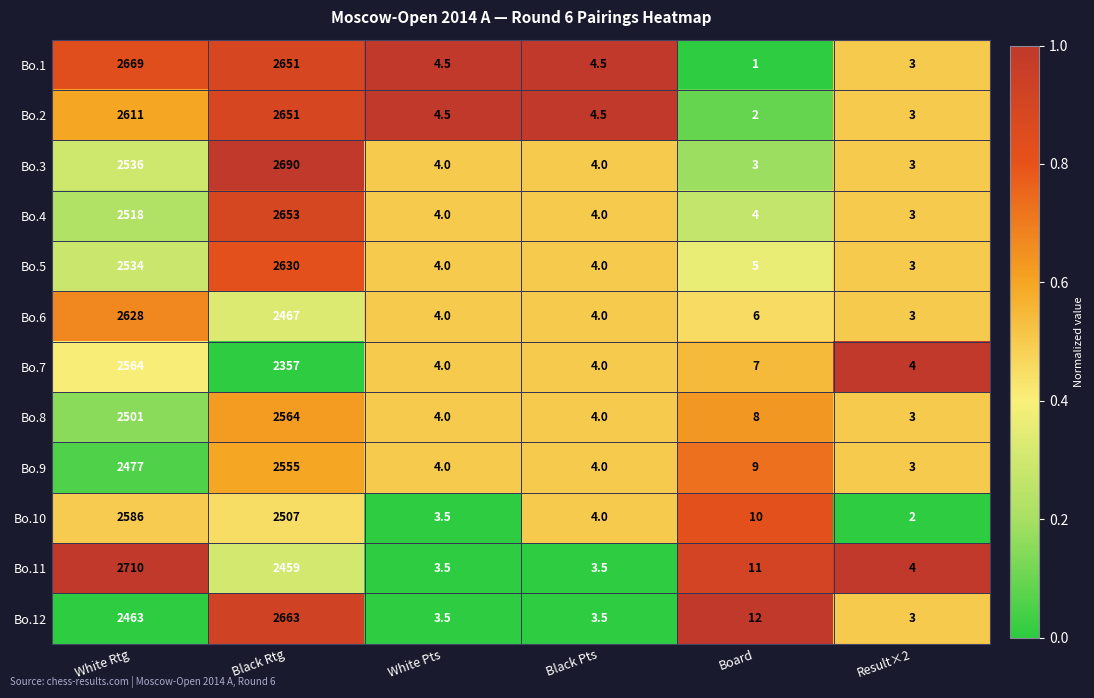

At which category is the sum across all series the highest?

Black Rtg